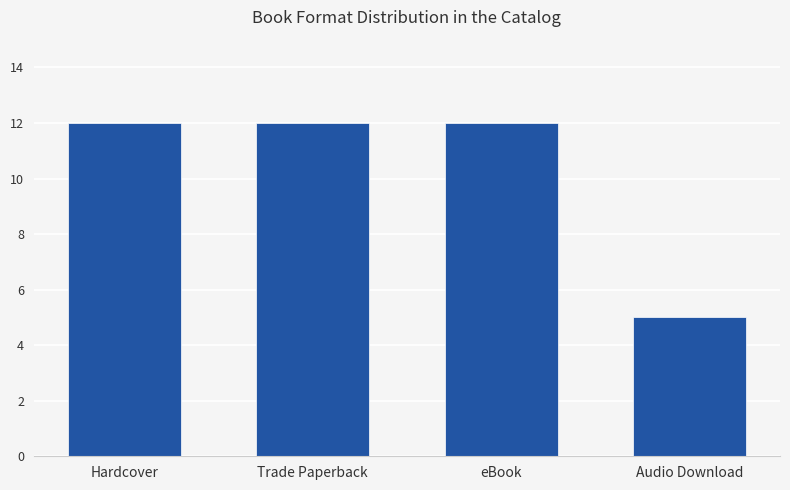

What value does the data have at Audio Download?

5